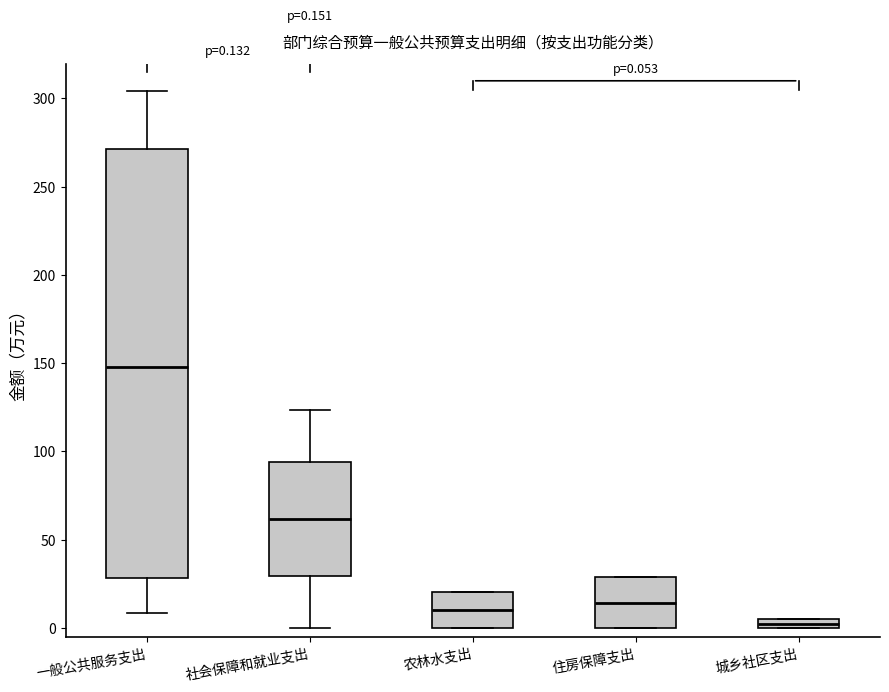

Which box's median line is the lowest?

城乡社区支出